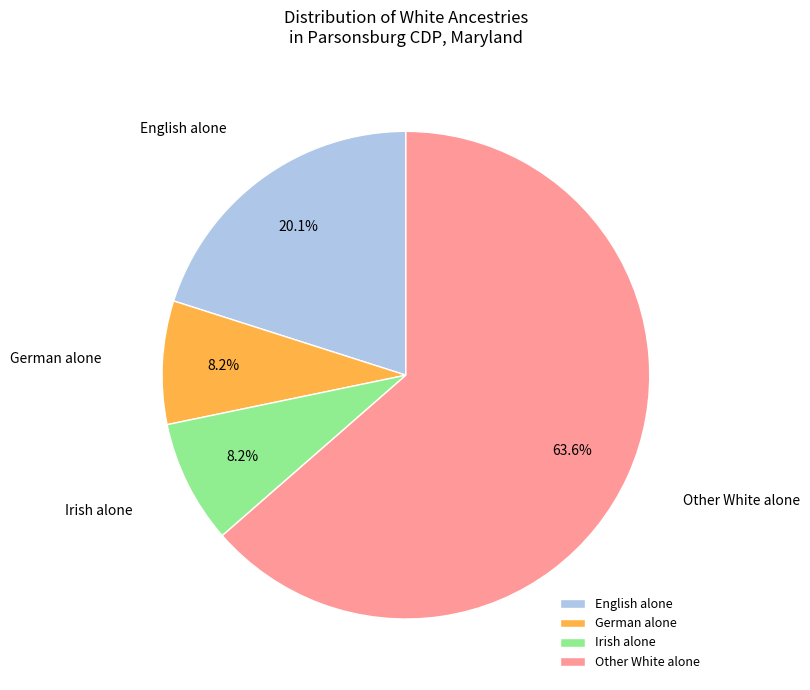

To the nearest percent, what is the difference between the largest and smallest slice percentages?

55%